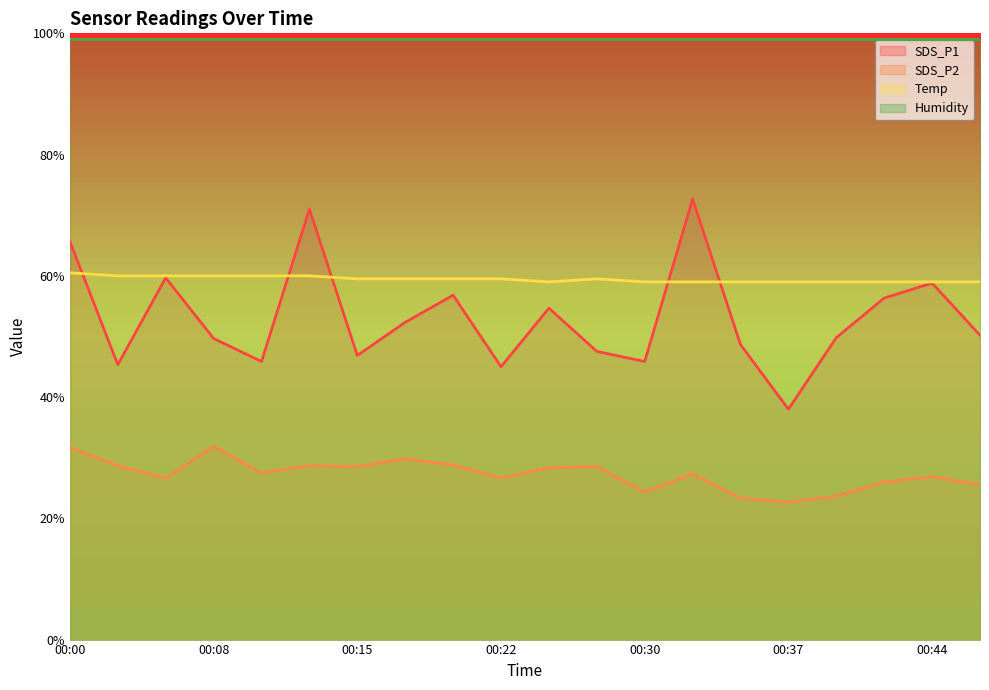

Rank the series by their maximum value, from lowest to highest.

SDS_P2, Temp, SDS_P1, Humidity